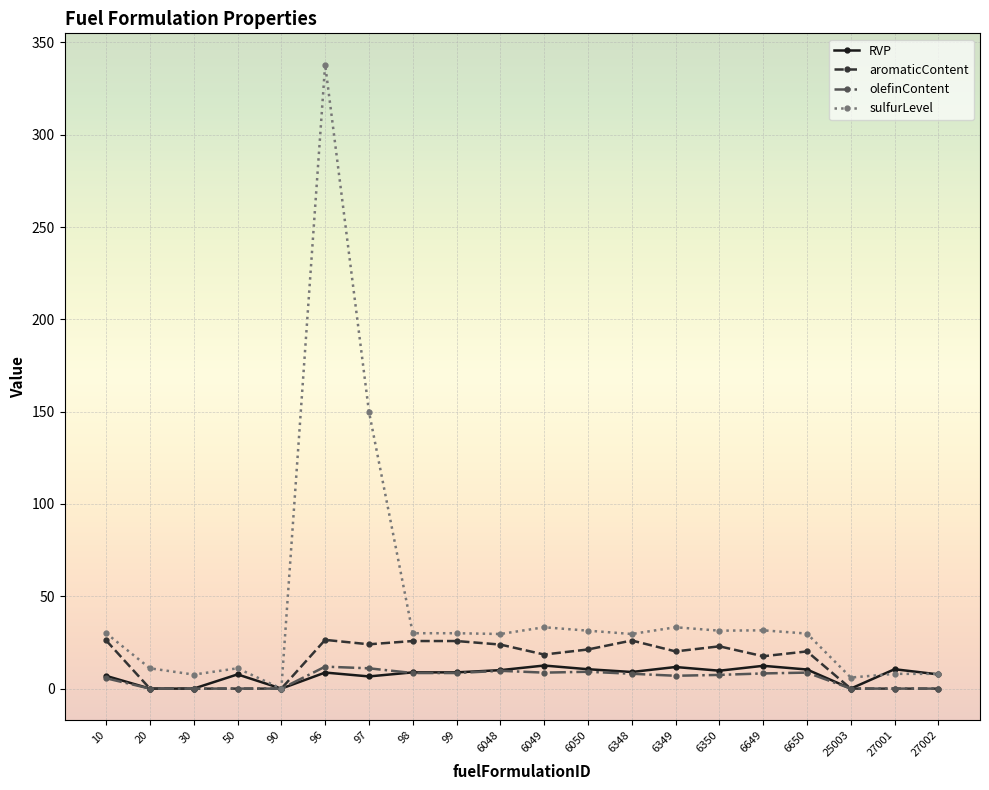

True or false: RVP and olefinContent intersect in this chart.

True